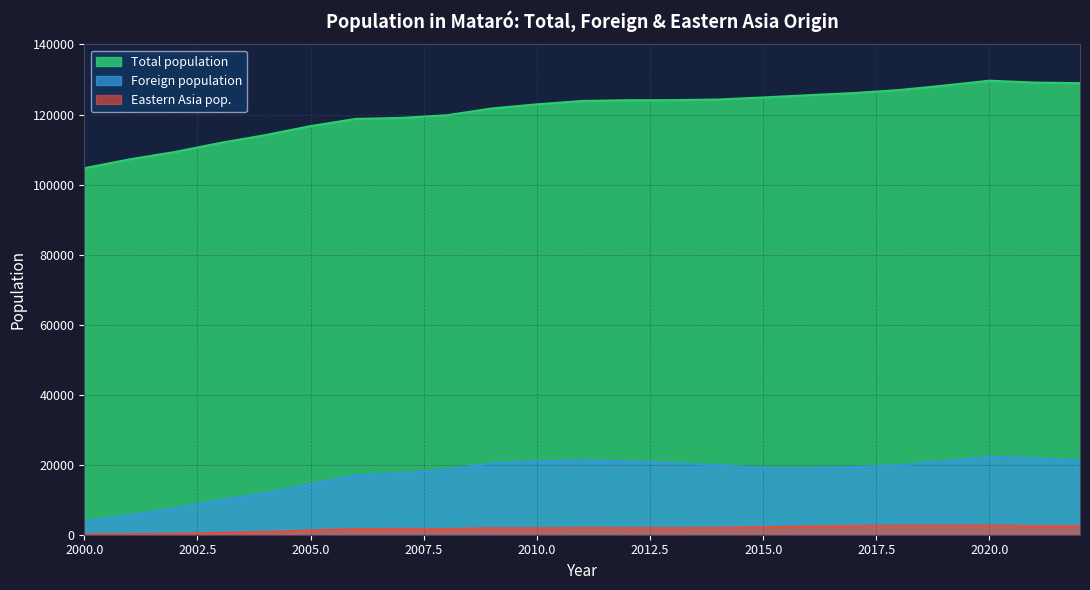

Which series changed the most between 2014 and 2015?

Foreign population